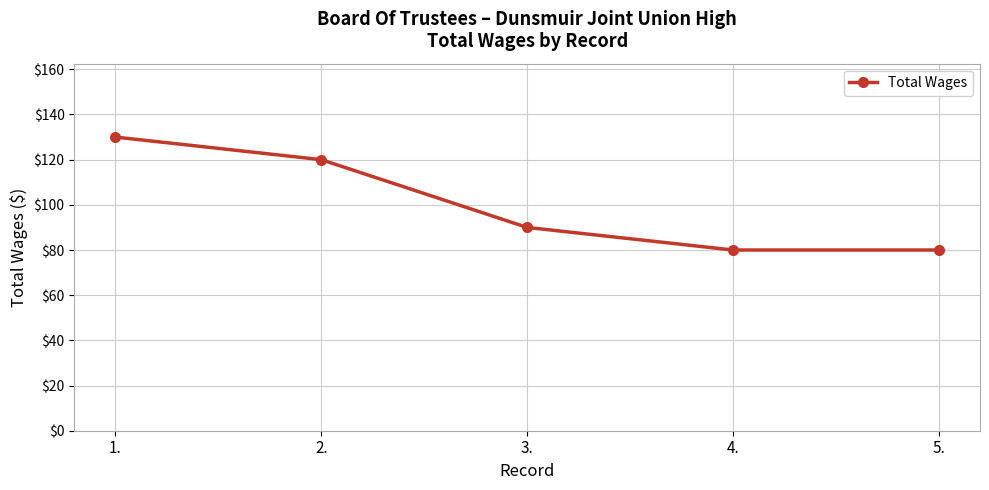

Reading left to right, what are all the values shown in this chart?

130	120	90	80	80